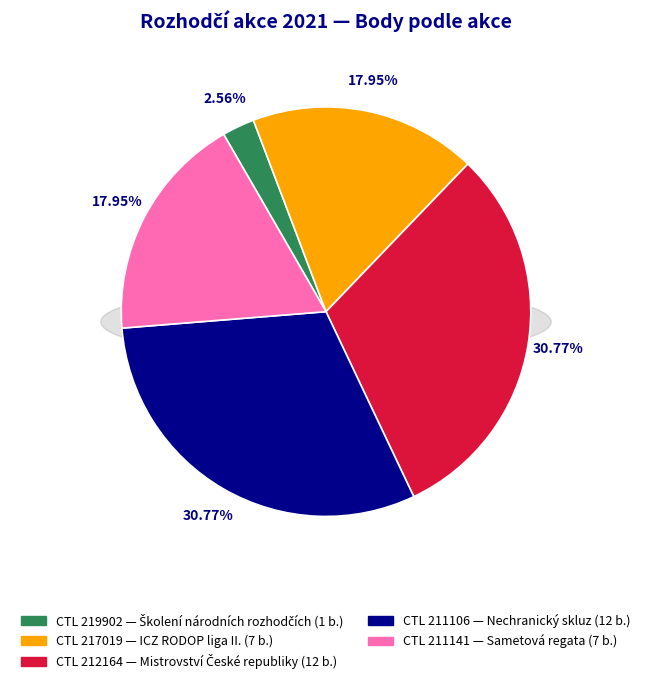

How many slices are in this pie chart?

5